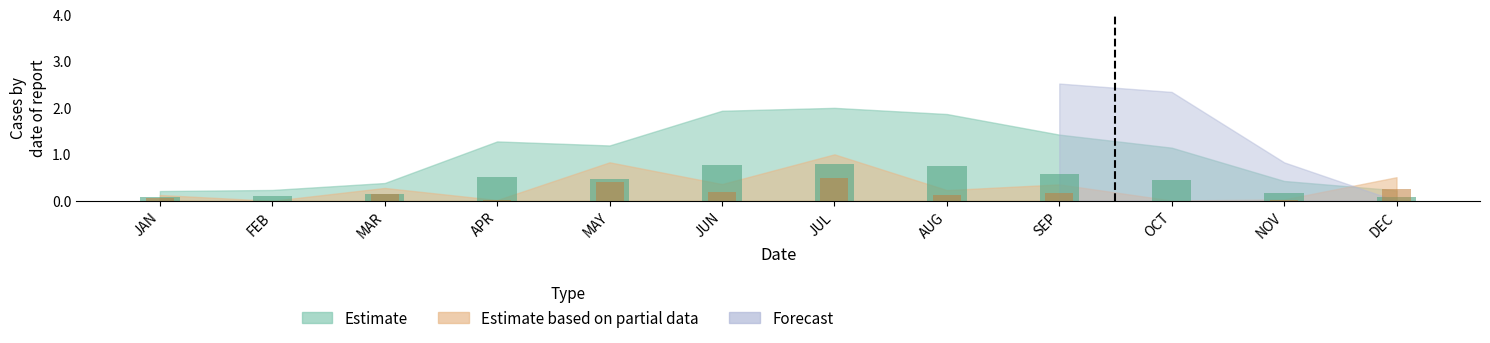

What value does the Estimate series have at SEP?

0.6